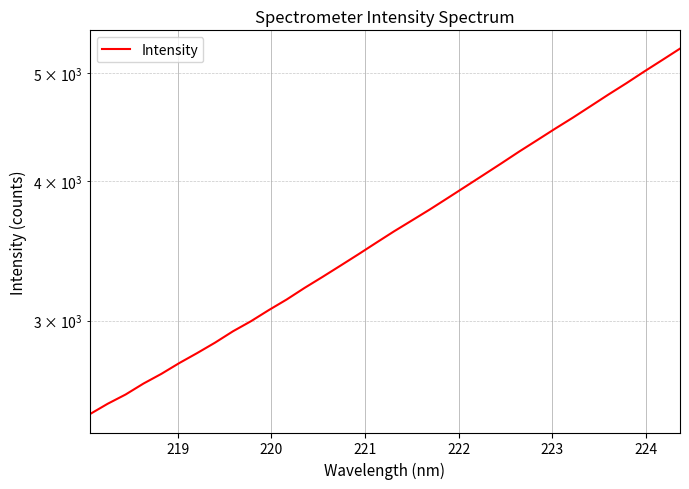

True or false: there are more than 2 points higher than both neighbors.

False